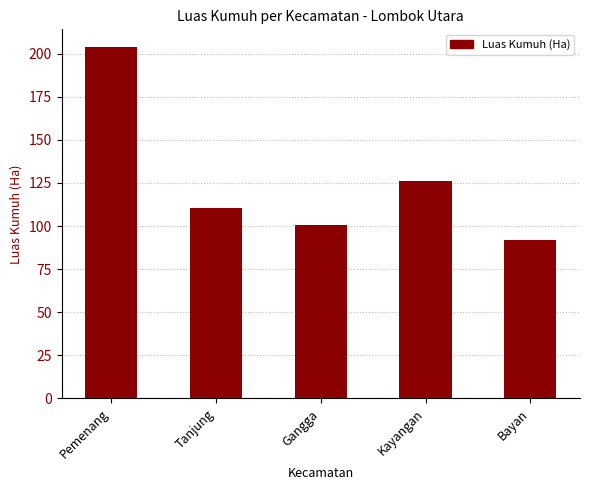

What is the label of the 1st bar from the left?

Pemenang